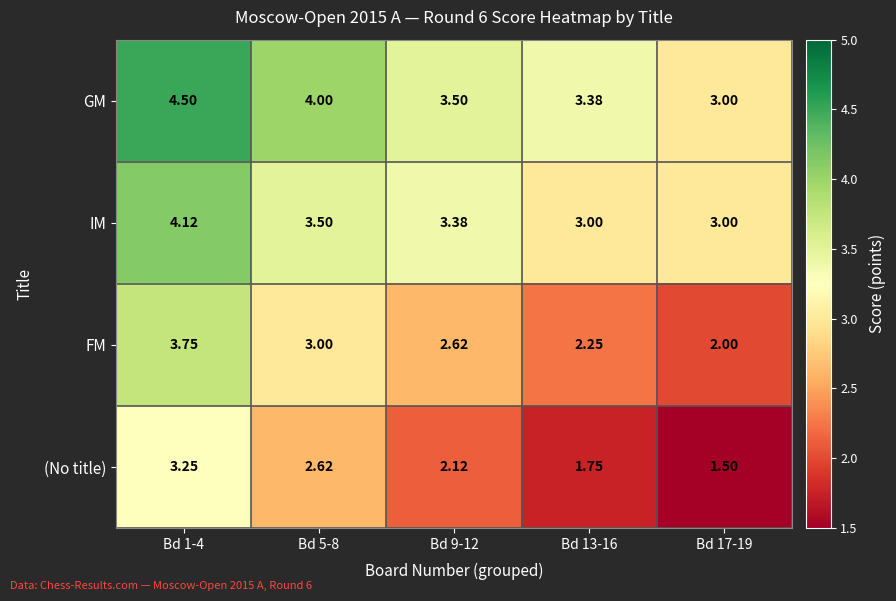

Which category has the lowest value across all series?

Bd 17-19